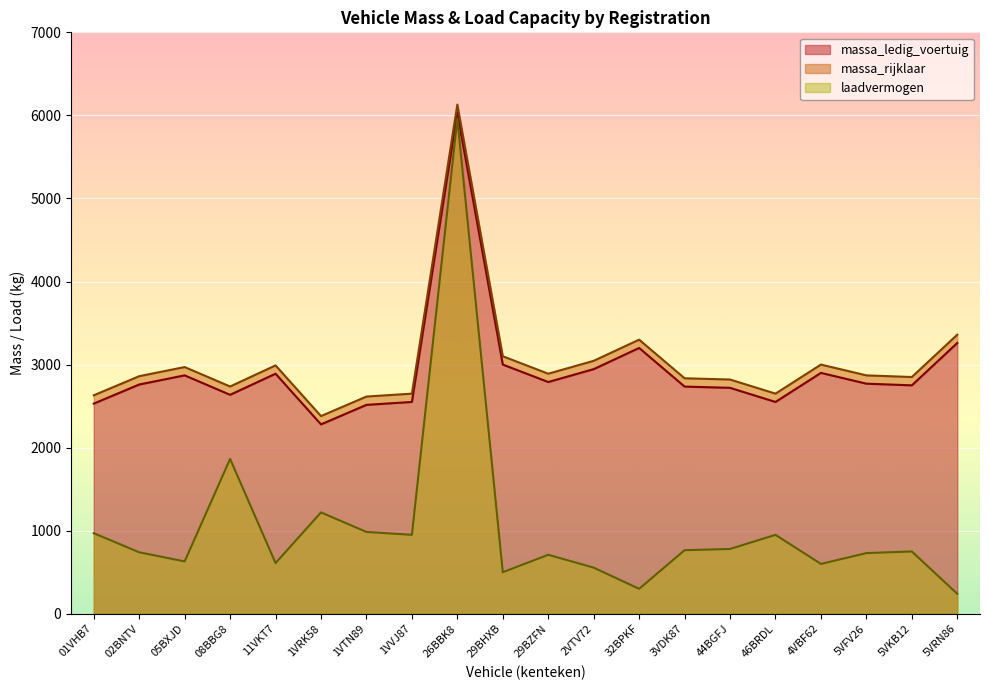

Where is massa_ledig_voertuig nearest to the value 4155?

5VRN86